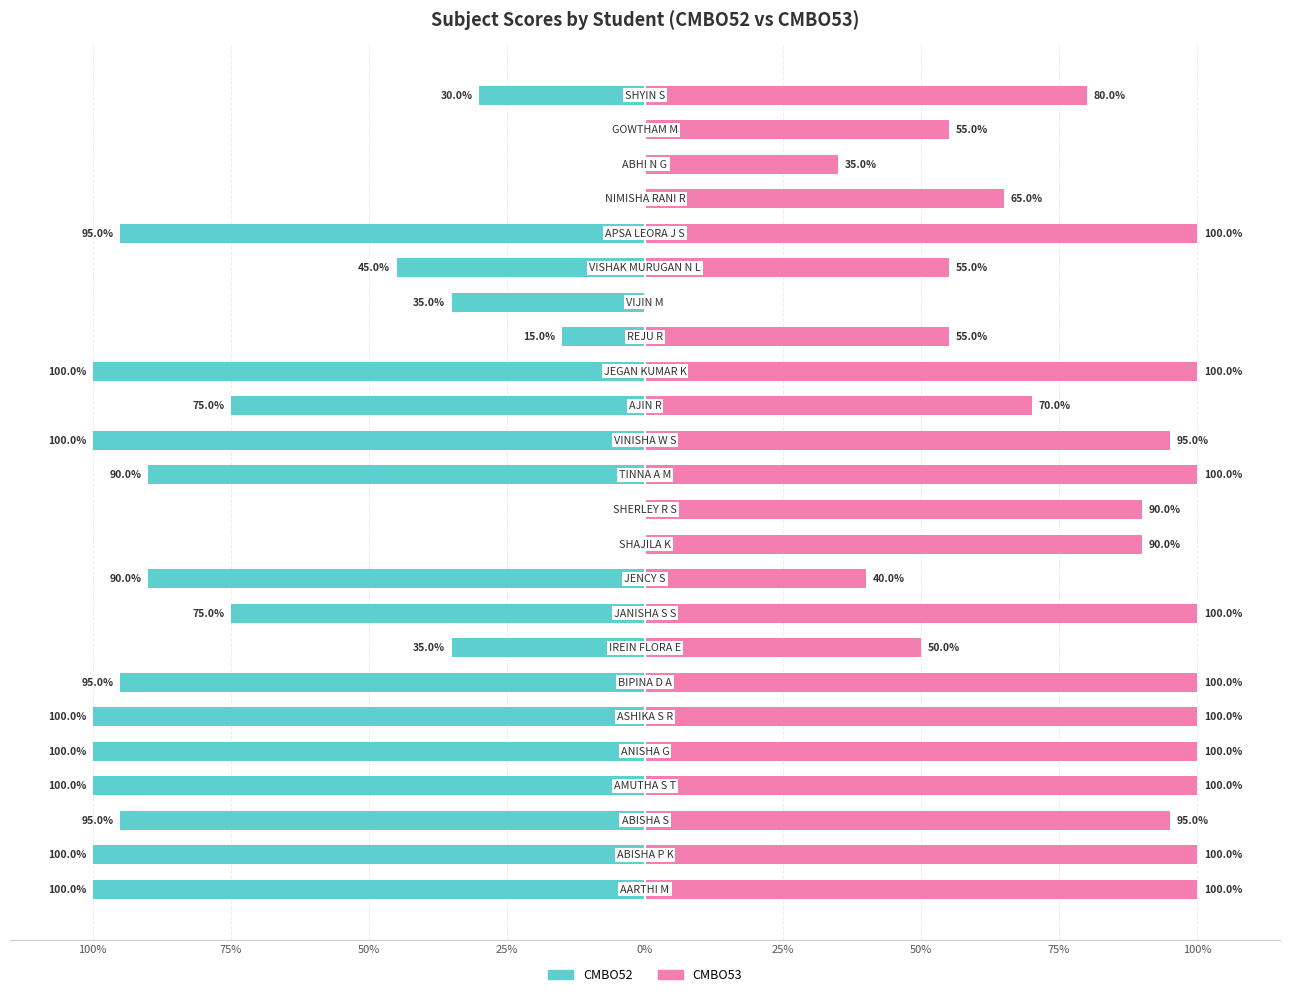

Is it true that CMBO53 equals 100.0 at 12?

True